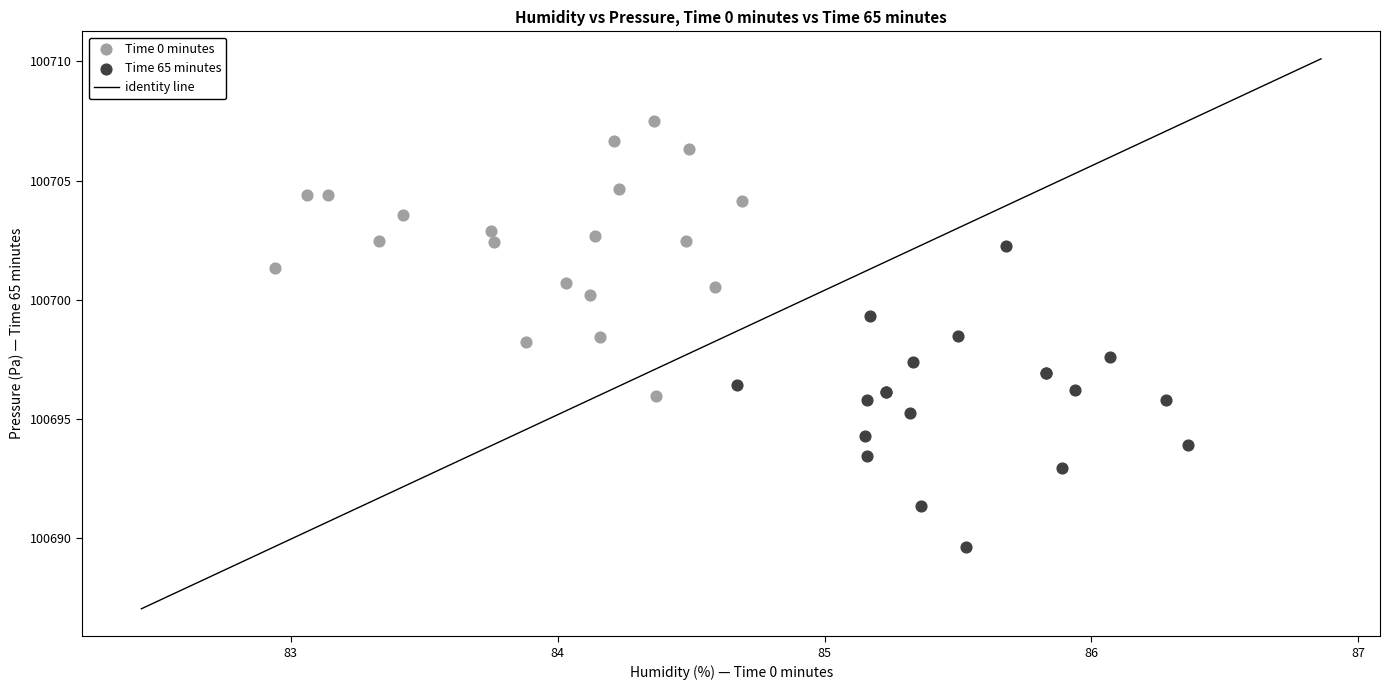

Which series reaches the minimum Y coordinate?

Time 65 minutes